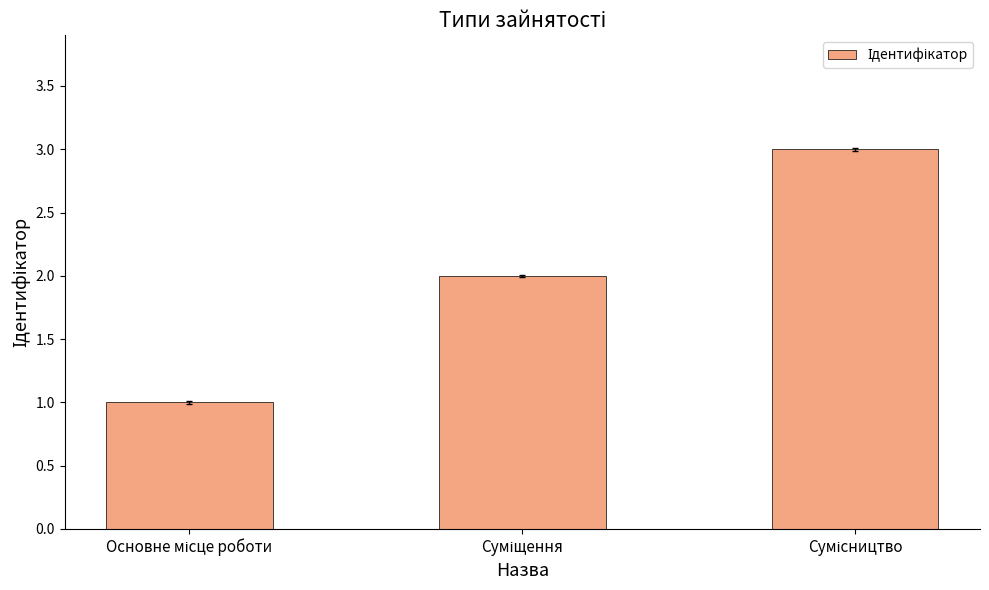

What is the sum of all values?

6